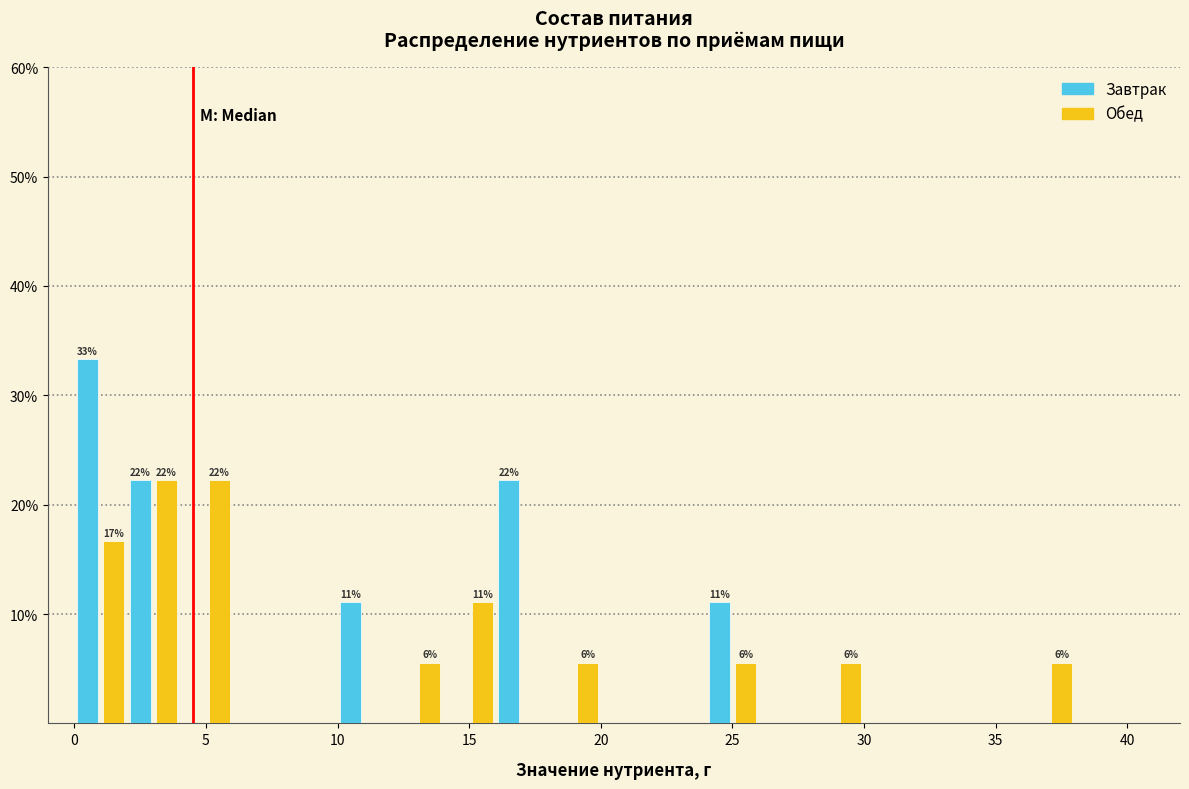

In the Завтрак series, which range on the x-axis has the tallest bar?

0 to 2